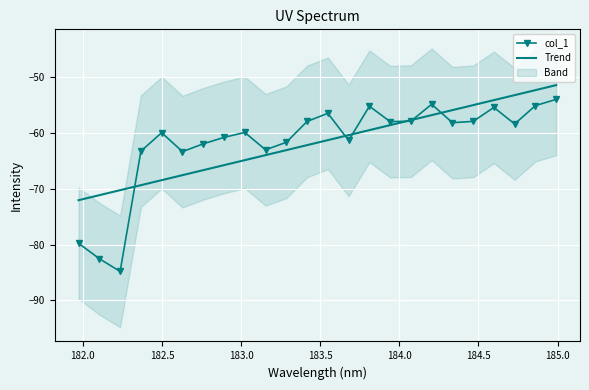

How many interior local valleys does the col_1 series have?

7